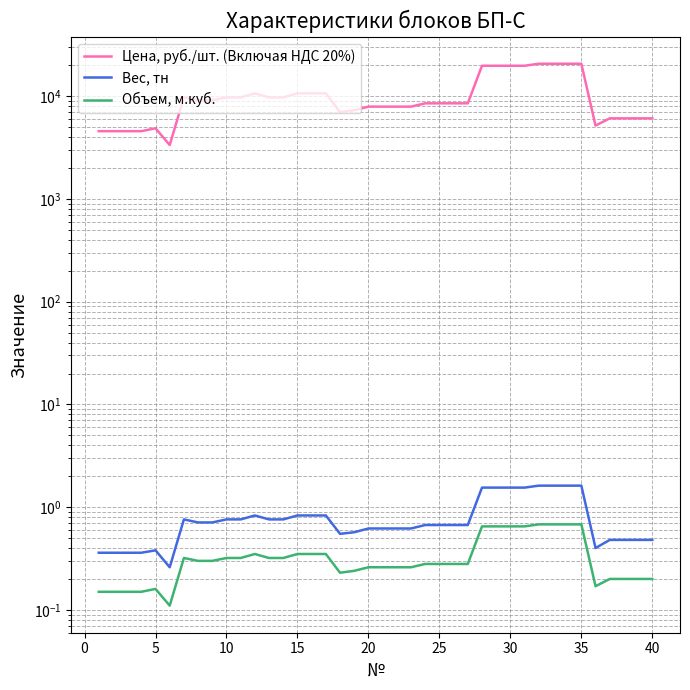

True or false: Объем, м.куб. and Вес, тн intersect in this chart.

False